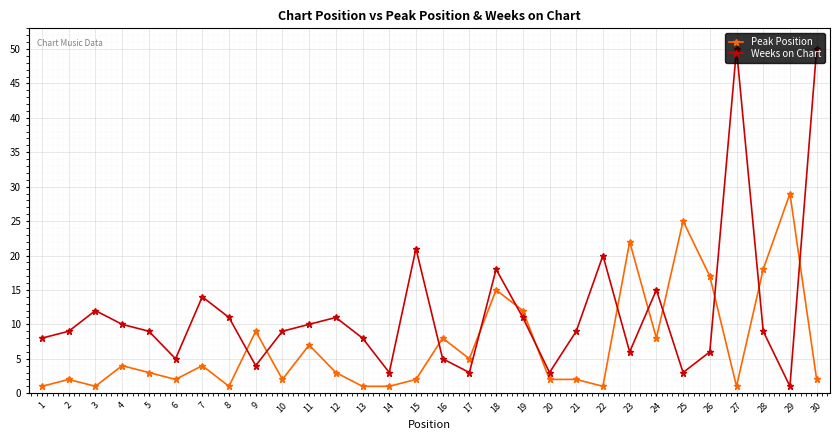

Between 2 and 14, which series saw the biggest shift?

Weeks on Chart